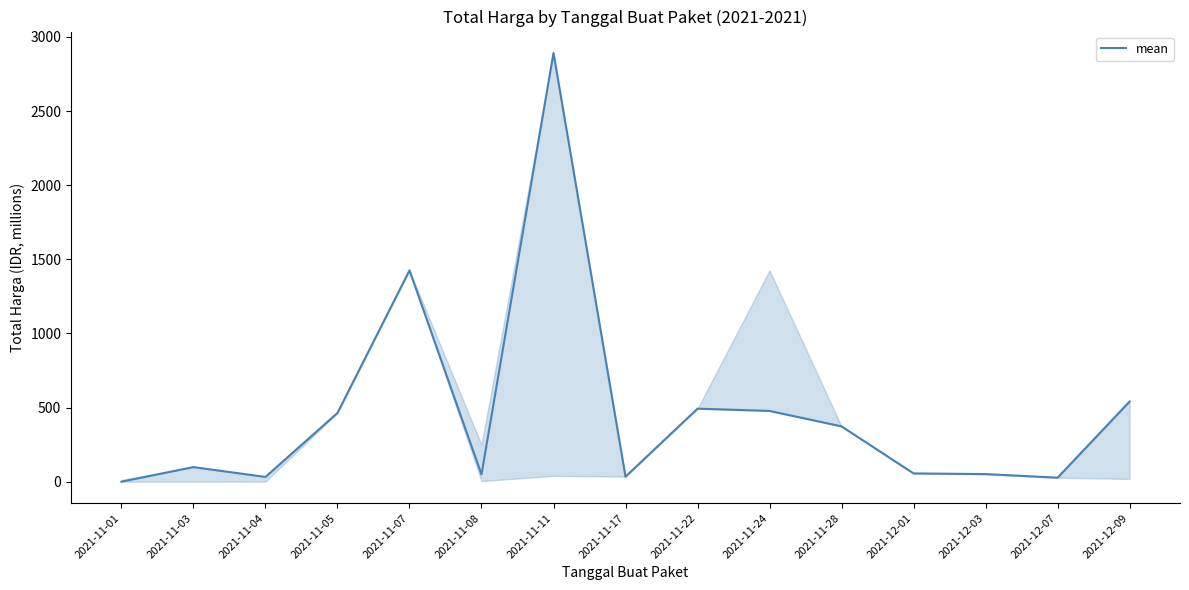

What is the change in value from 2021-11-05 to 2021-11-28?

-90.6